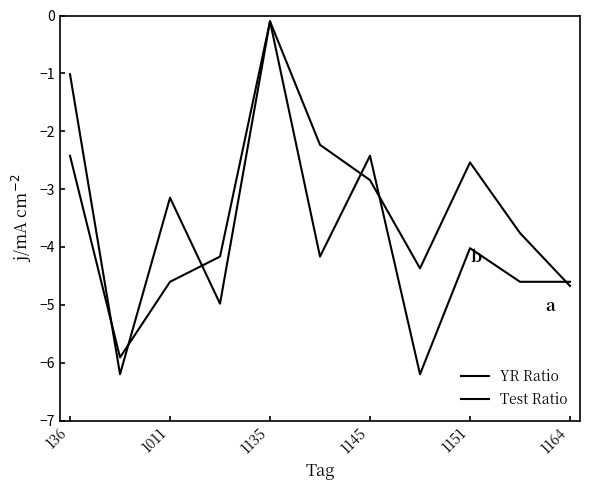

At which label is Test Ratio closest to -3?

136